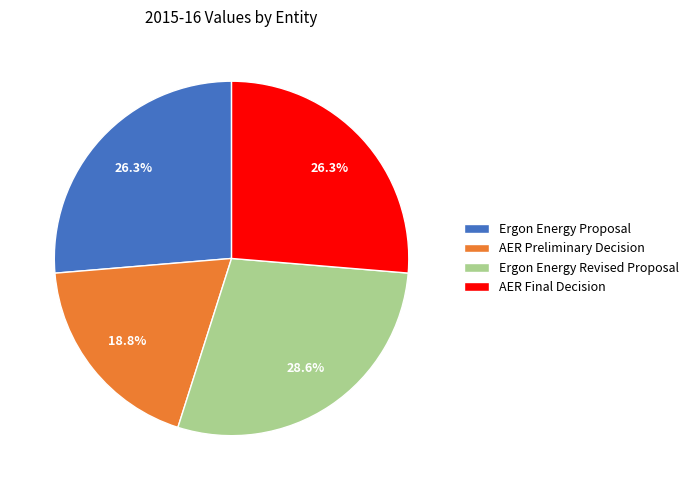

Which slice is the smallest?

AER Preliminary Decision